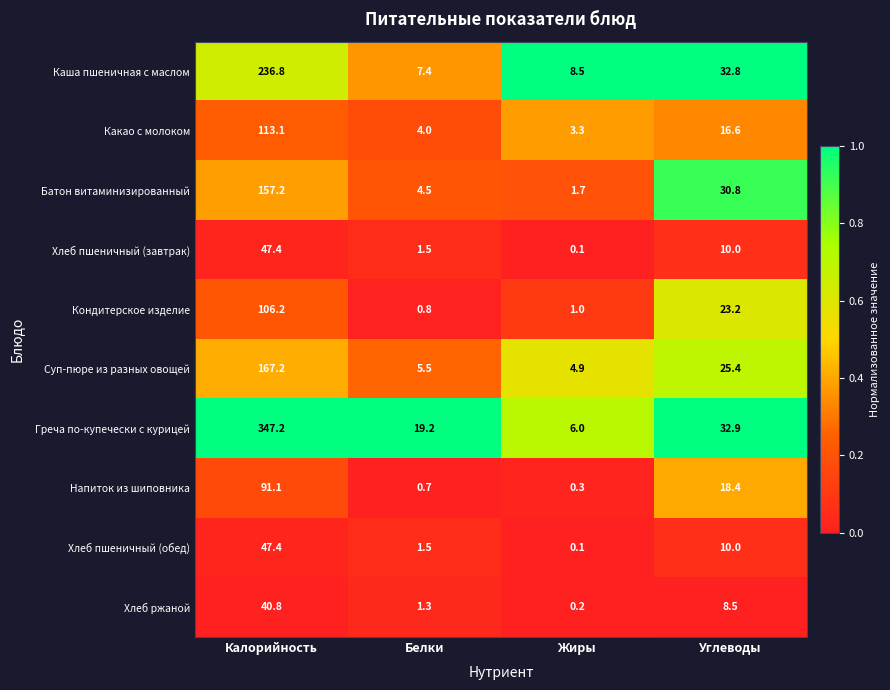

List the labels in order of Батон витаминизированный value, smallest first.

Жиры, Белки, Углеводы, Калорийность